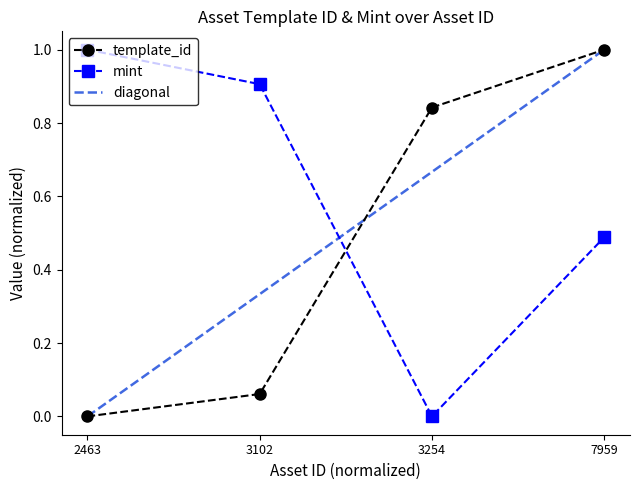

True or false: template_id has a value of 1.0 at 7959.

True